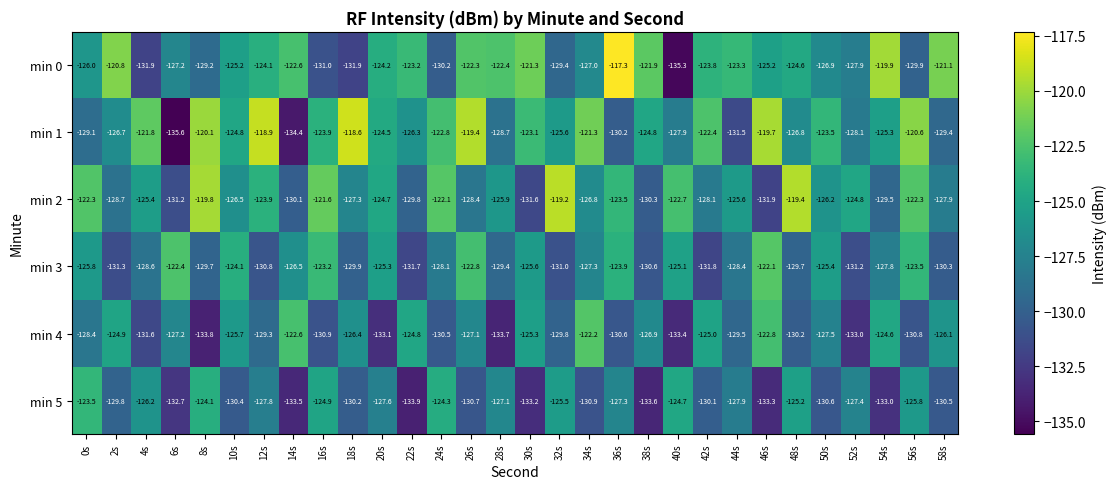

How many distinct data groups are displayed?

6